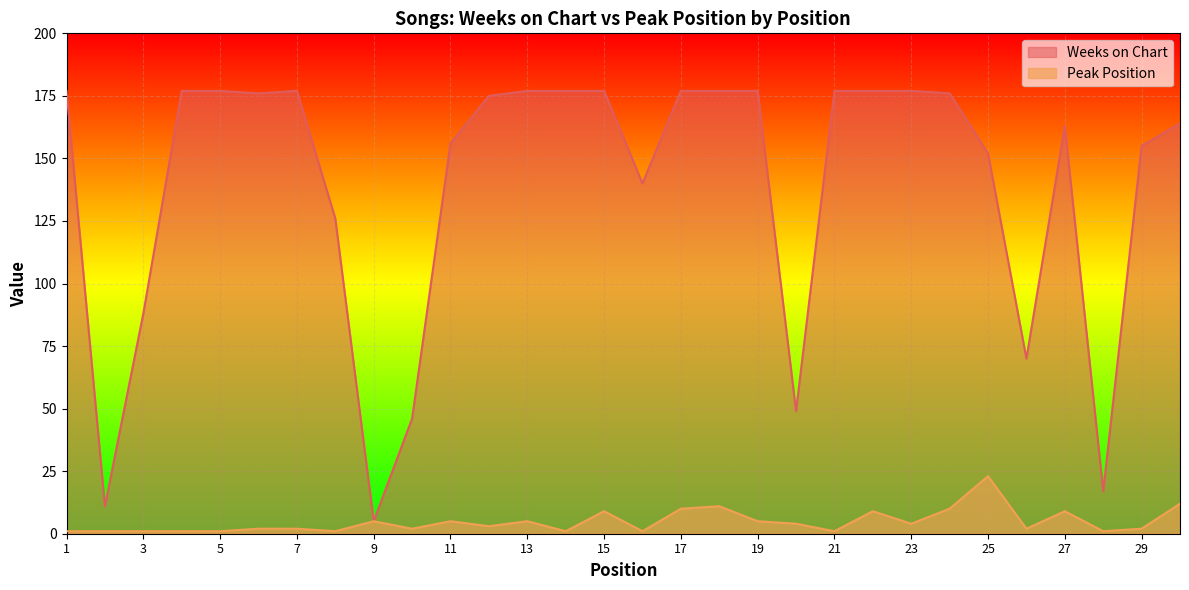

What is the difference between the second highest and second lowest values in the Weeks on Chart series?

166